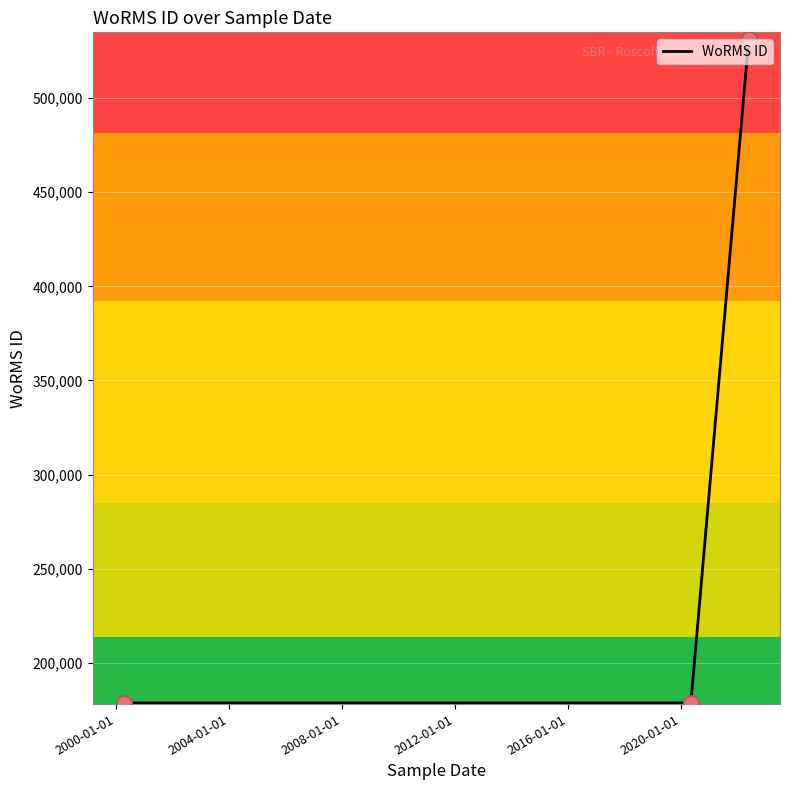

Which has a higher value, 2004-01-01 or 2000-01-01?

2004-01-01